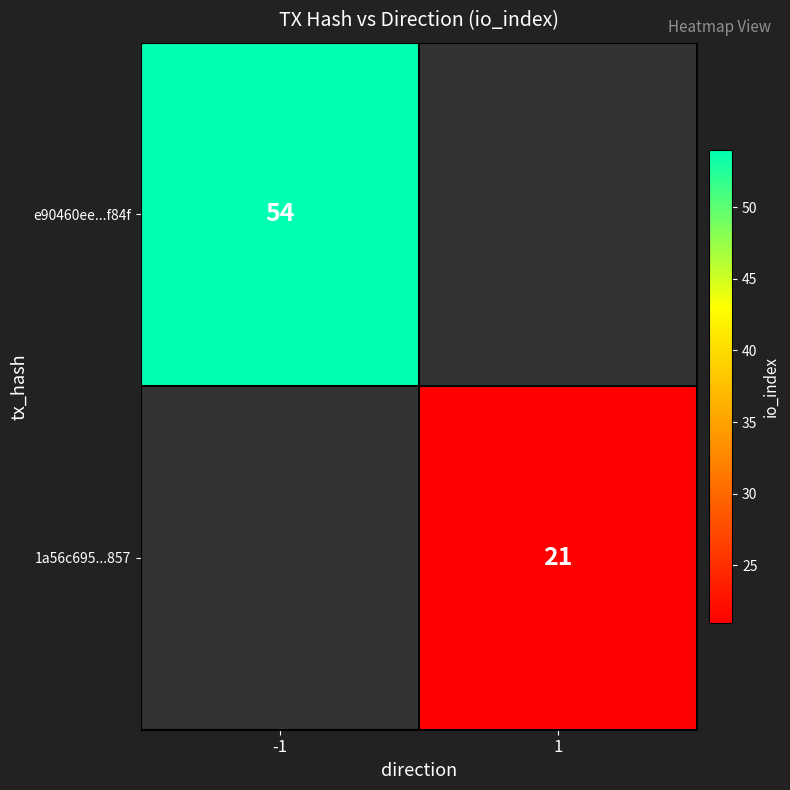

The value of 1a56c695...857 at 1 is 10. True or false?

False